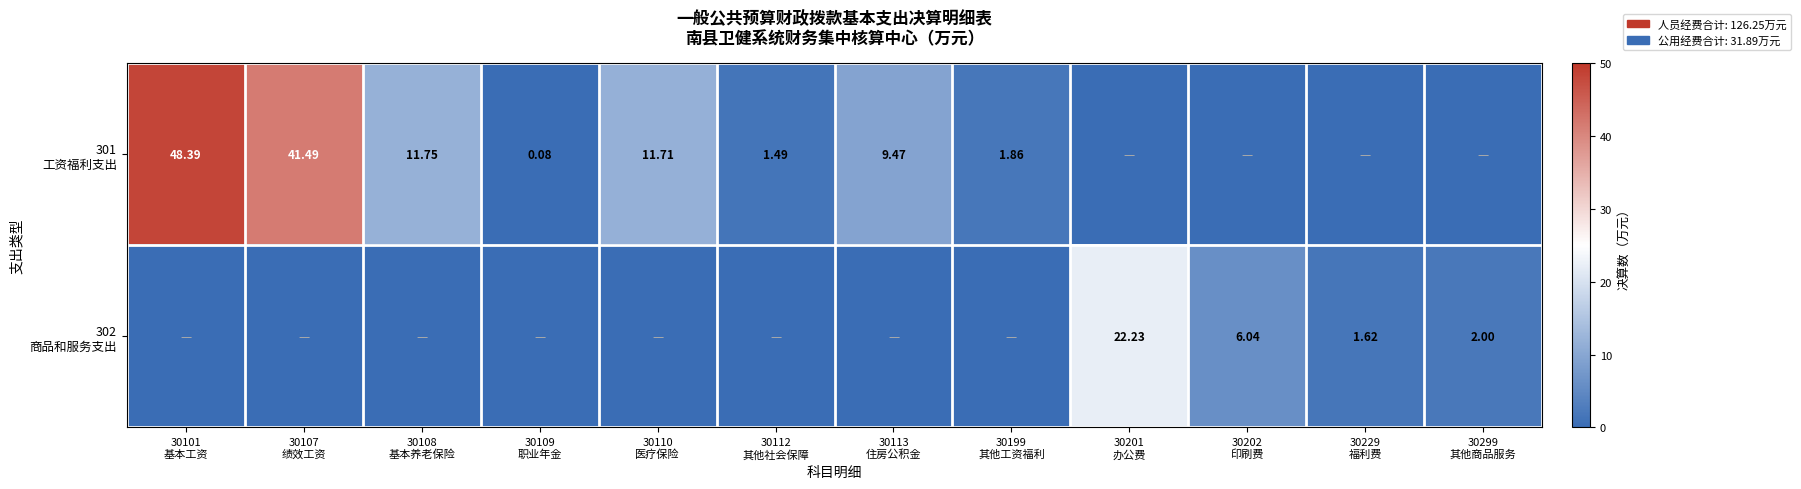

What is the difference between the 301 工资福利支出 values at 30108 基本养老保险 and 30101 基本工资?

36.6